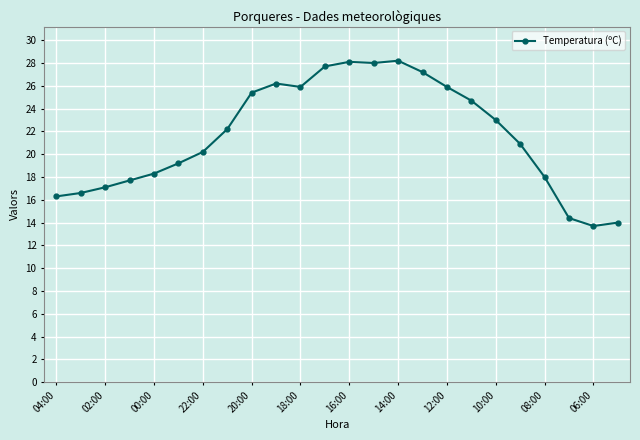

What is the average value?

21.6